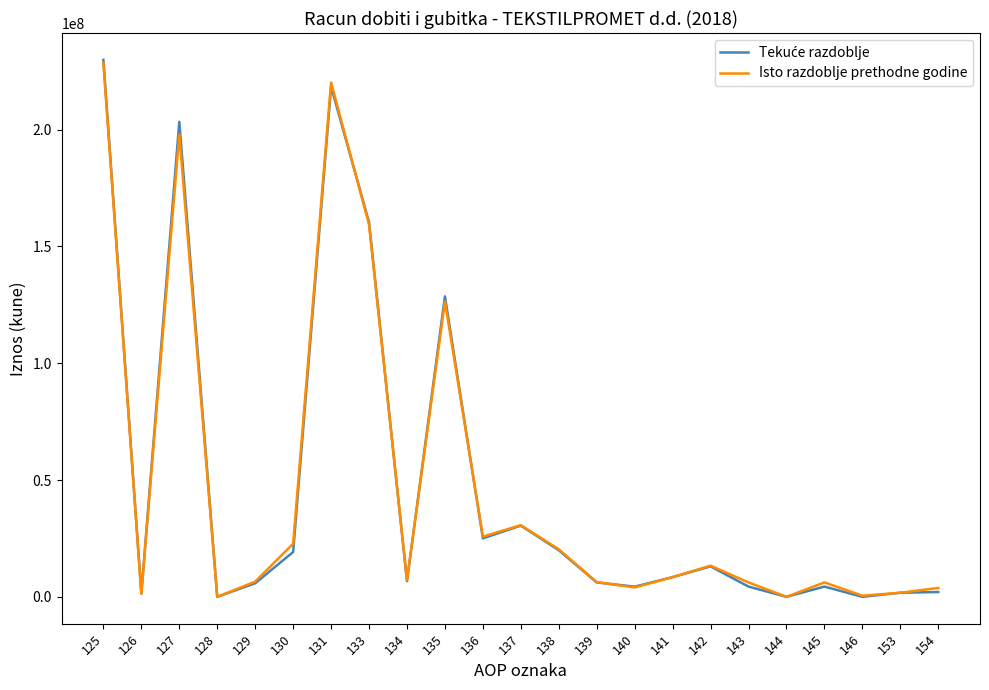

What is the sum of all Isto razdoblje prethodne godine values?

1097480006